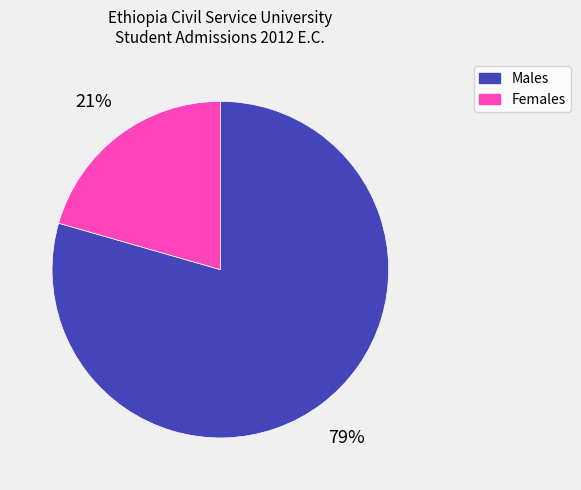

Count the number of slices in the pie.

2